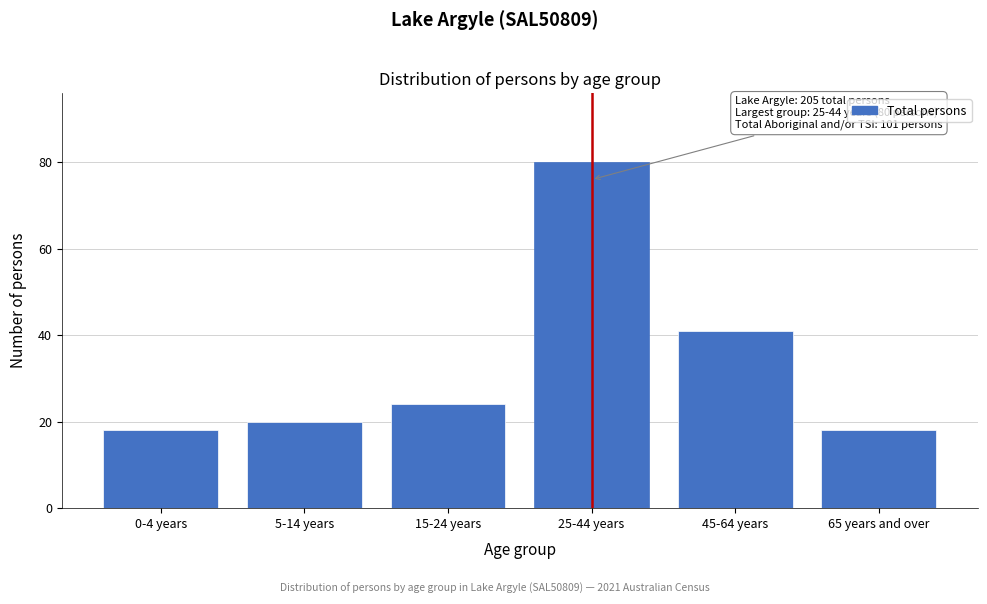

Reading left to right, what are all the values shown in this chart?

0-4 years=18	5-14 years=20	15-24 years=24	25-44 years=80	45-64 years=41	65 years and over=18